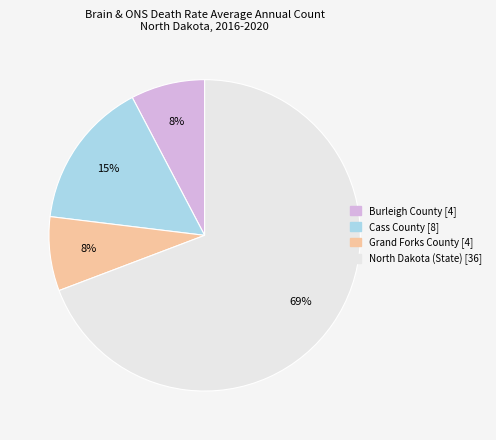

How many segments does this pie chart have?

4